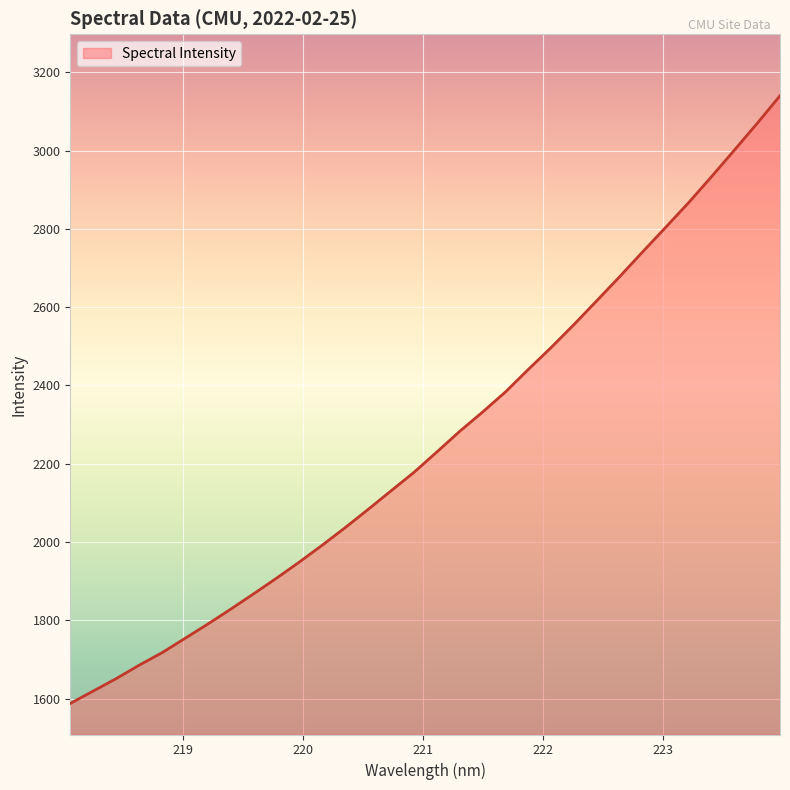

Does the chart display data point markers on the line(s)?

No